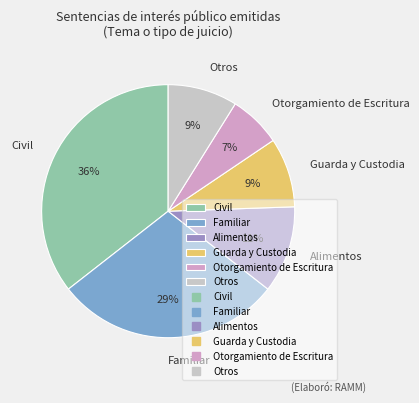

How many segments does this pie chart have?

6